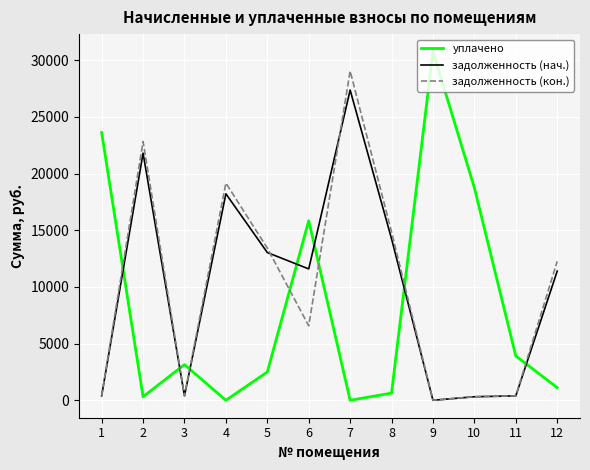

What is the sum of all задолженность (кон.) values?

119623.2